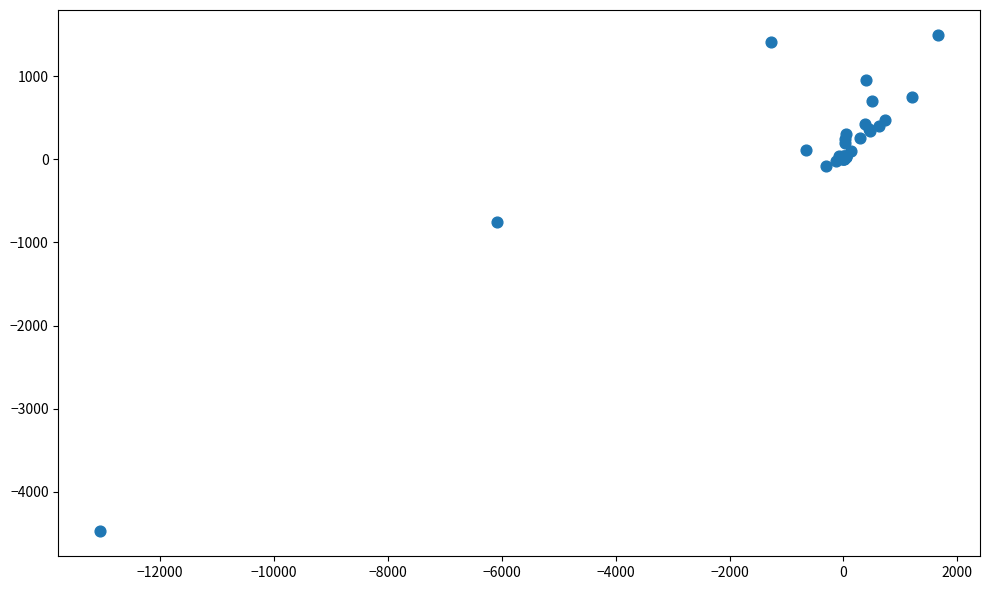

What Y value in the scatter plot is closest to -1489?

-752